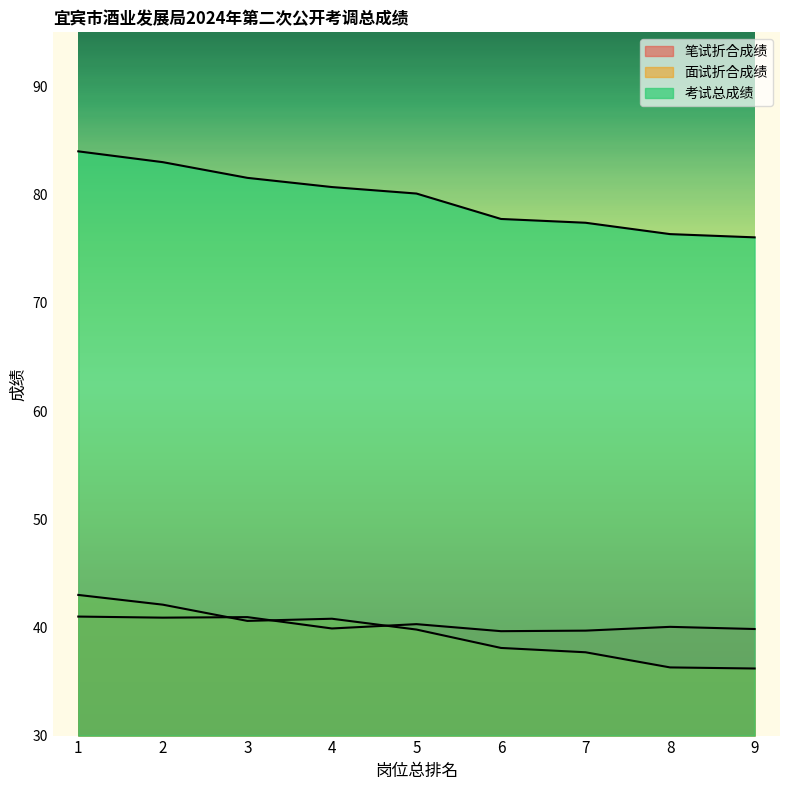

Where does the 考试总成绩 series first go above 80?

1